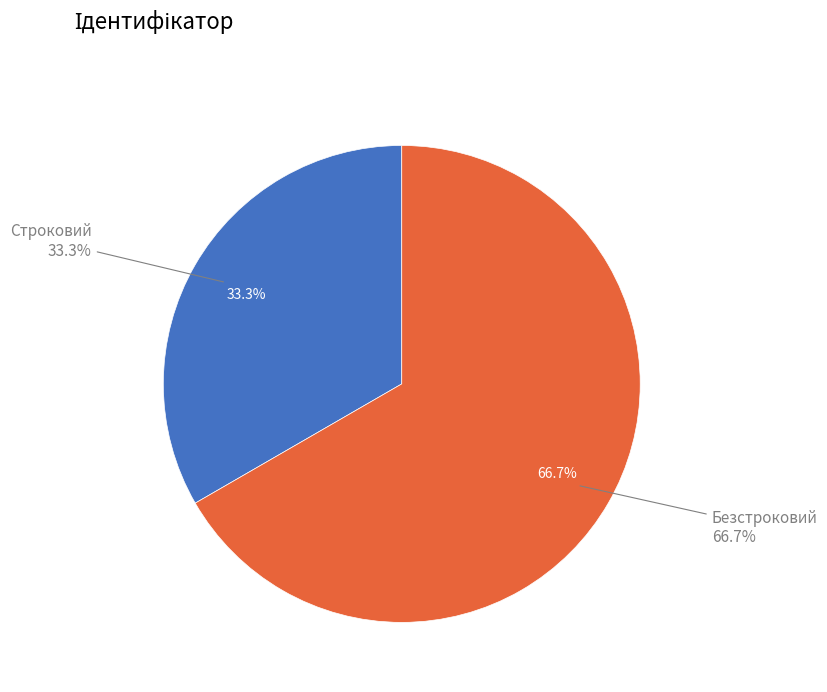

Which has a higher value, Строковий or Безстроковий?

Безстроковий